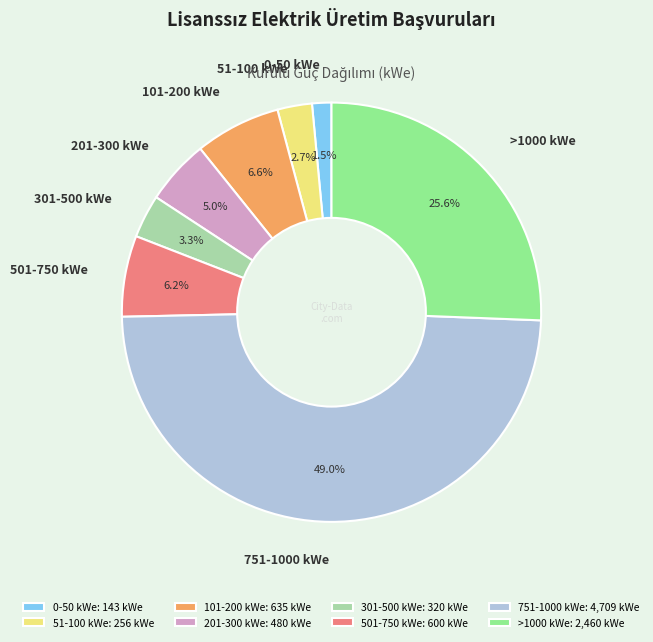

Is there a majority slice in this chart?

No